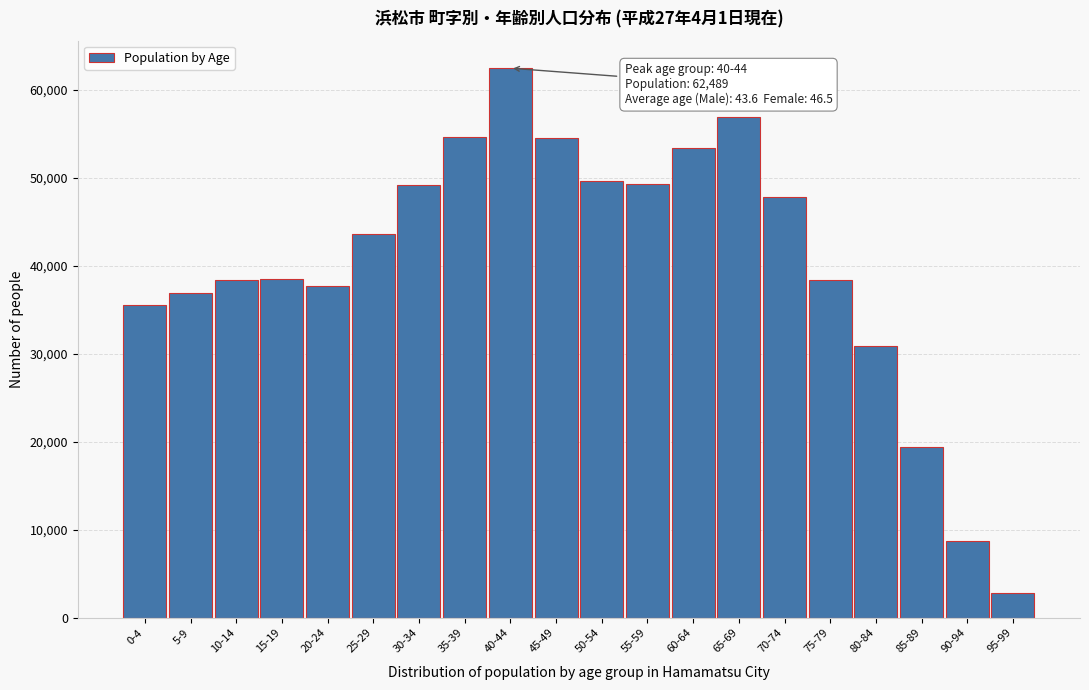

At which category does the chart reach its peak across all series?

40-44